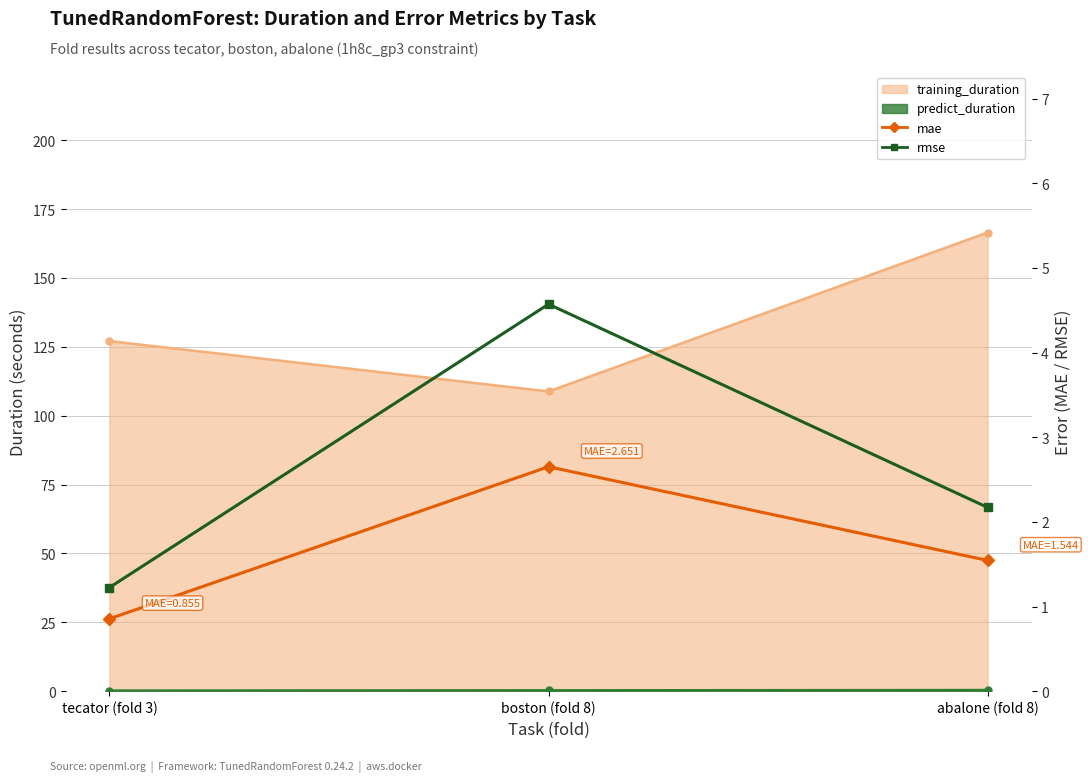

What is the difference between the highest and lowest values at abalone (fold 8)?

0.6